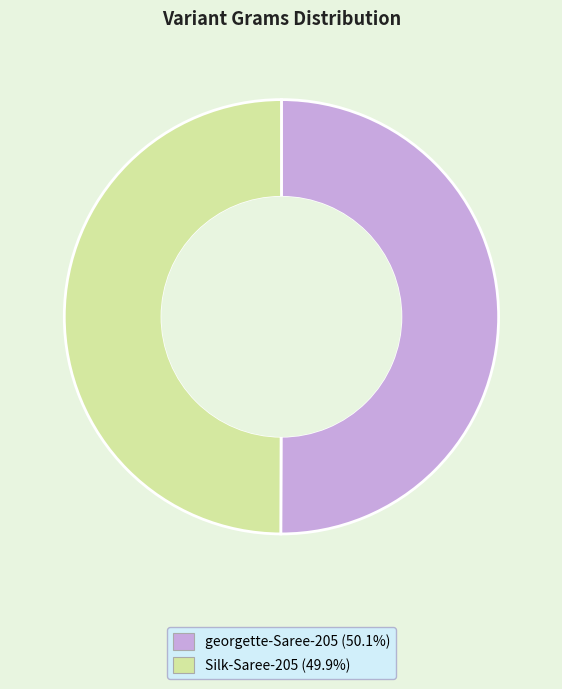

True or false: georgette-Saree-205 accounts for 50% of the total.

True